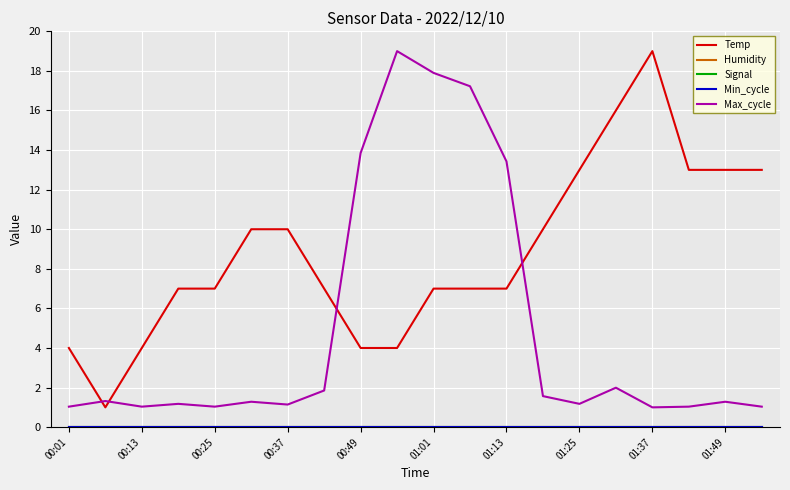

At which label does Humidity reach its peak?

00:01